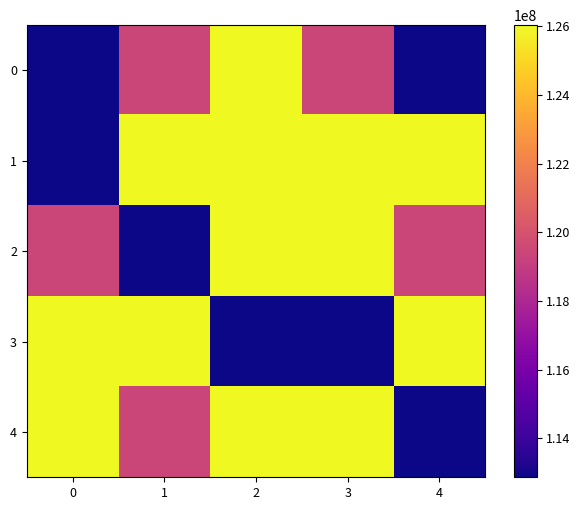

At 3, list the series in order from smallest to largest.

3, 0, 2, 4, 1